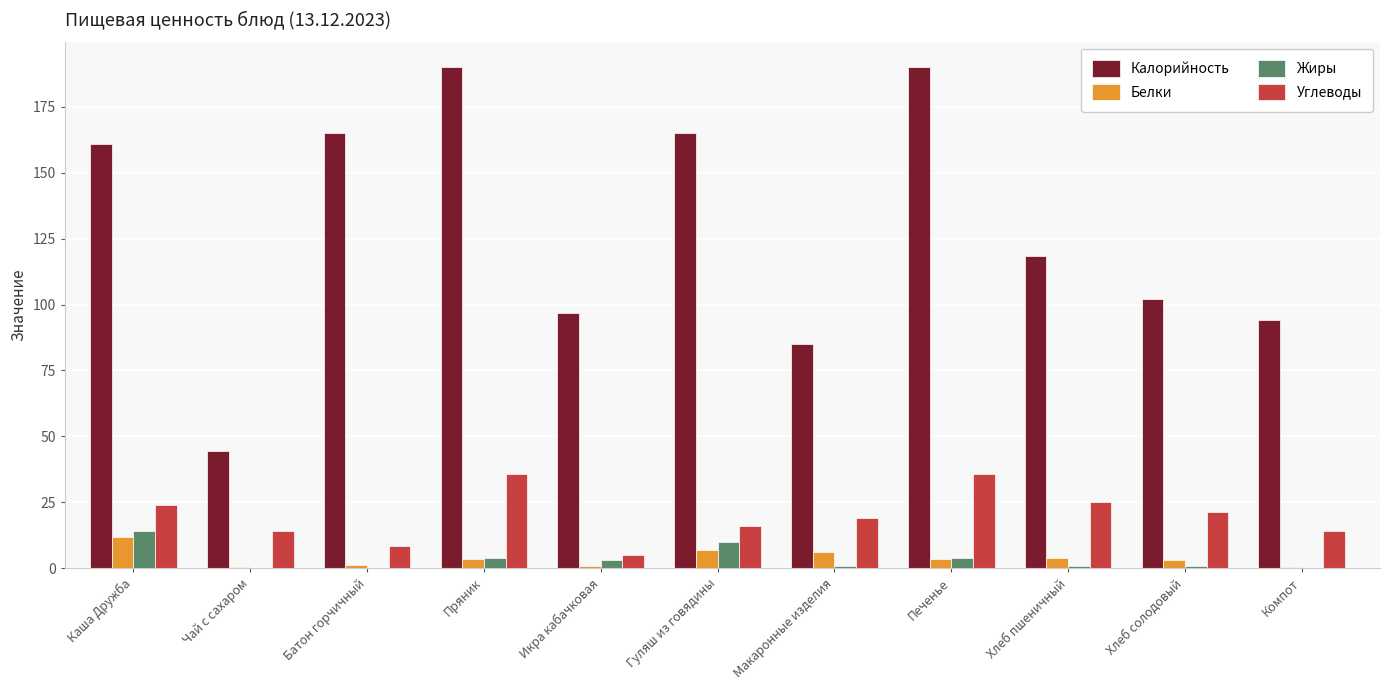

The Углеводы series shows 38.2 at Каша Дружба. True or false?

False